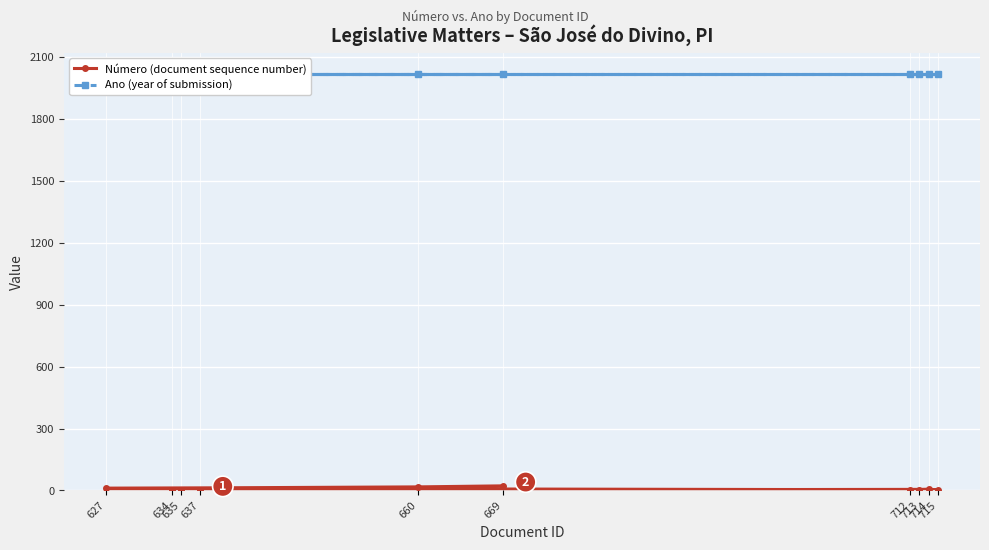

Is it true that Número (document sequence number) equals 1 at 635?

True